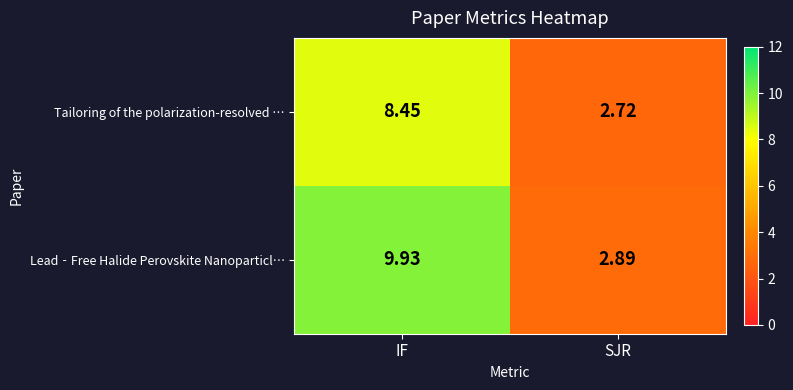

Which series has the largest total across all categories?

Lead‐Free Halide Perovskite Nanoparticl…